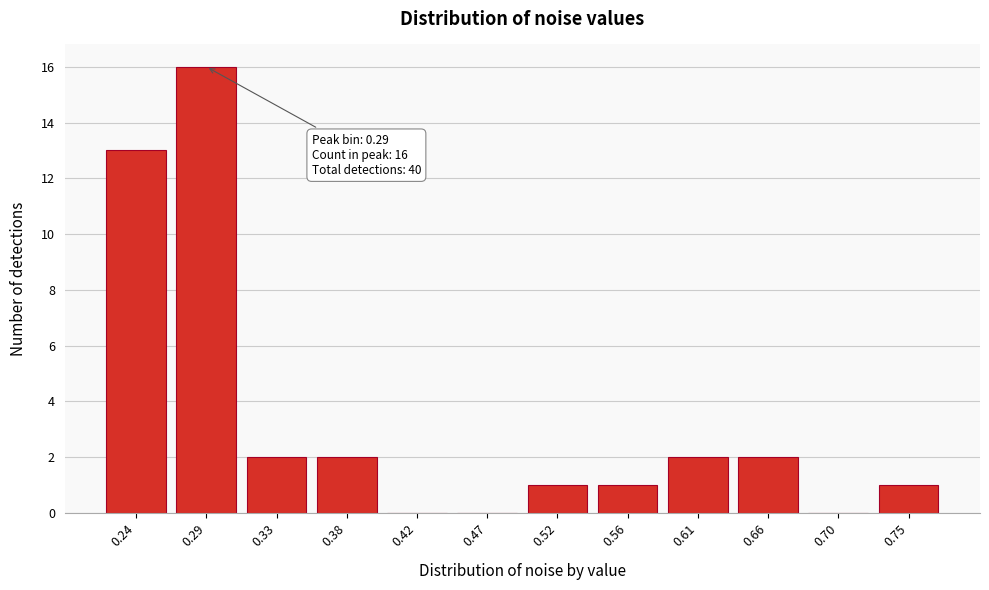

Reading left to right, list all the values displayed in this chart.

0.24=13	0.29=16	0.33=2	0.38=2	0.42=0	0.47=0	0.52=1	0.56=1	0.61=2	0.66=2	0.70=0	0.75=1